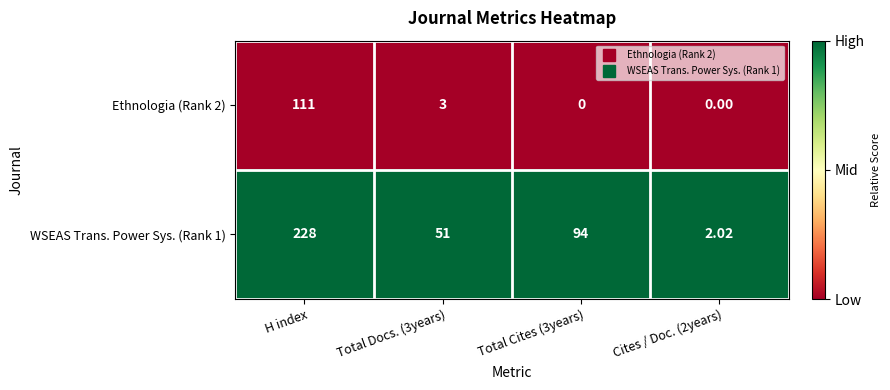

At which category is the sum across all series the highest?

H index